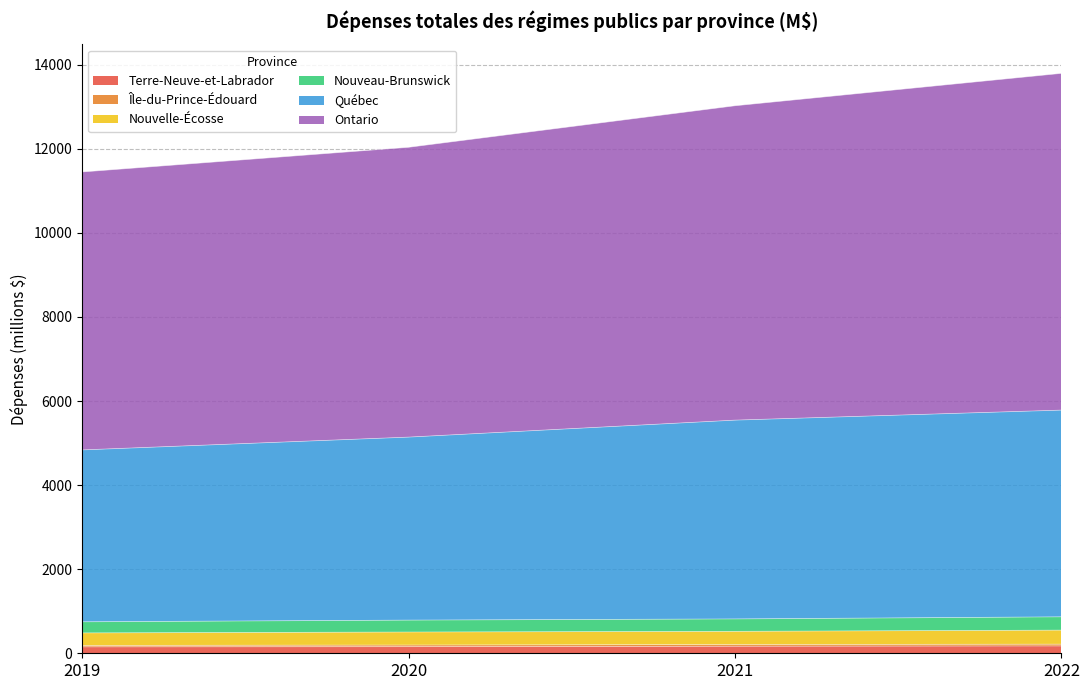

Between 2019 and 2021, which series saw the biggest shift?

Ontario